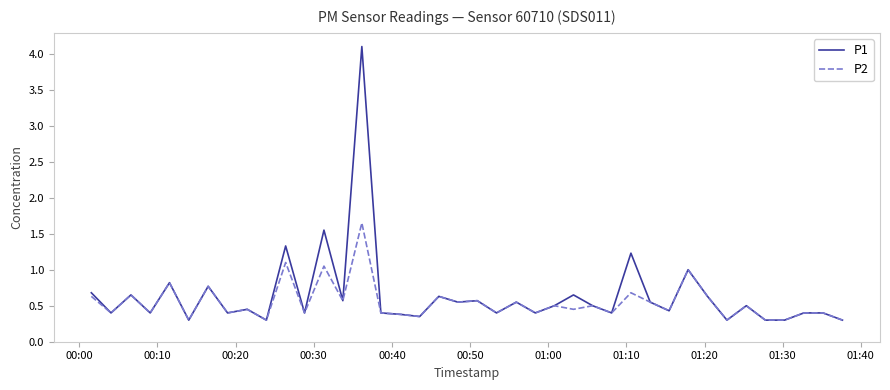

Which series has the widest spread of values?

P1